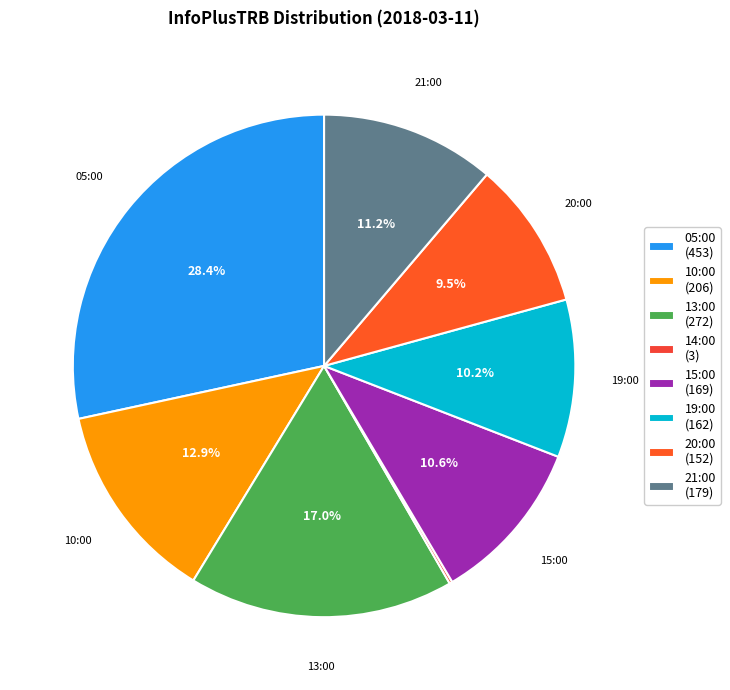

Count the number of slices in the pie.

8